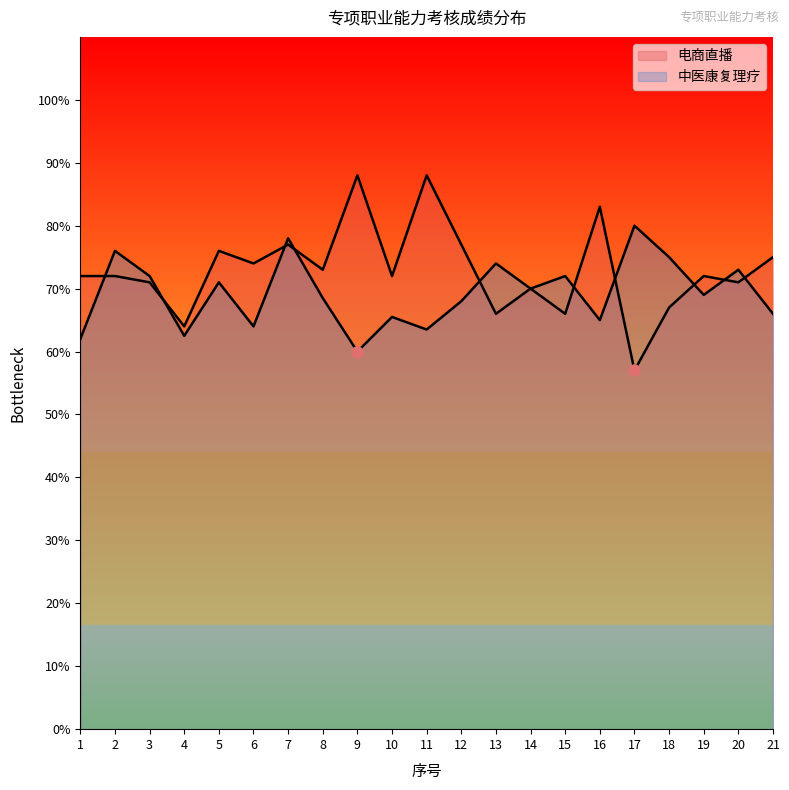

List the labels in order of 中医康复理疗 value, largest first.

17, 7, 2, 18, 13, 20, 3, 15, 5, 14, 19, 8, 12, 21, 10, 16, 6, 11, 4, 1, 9